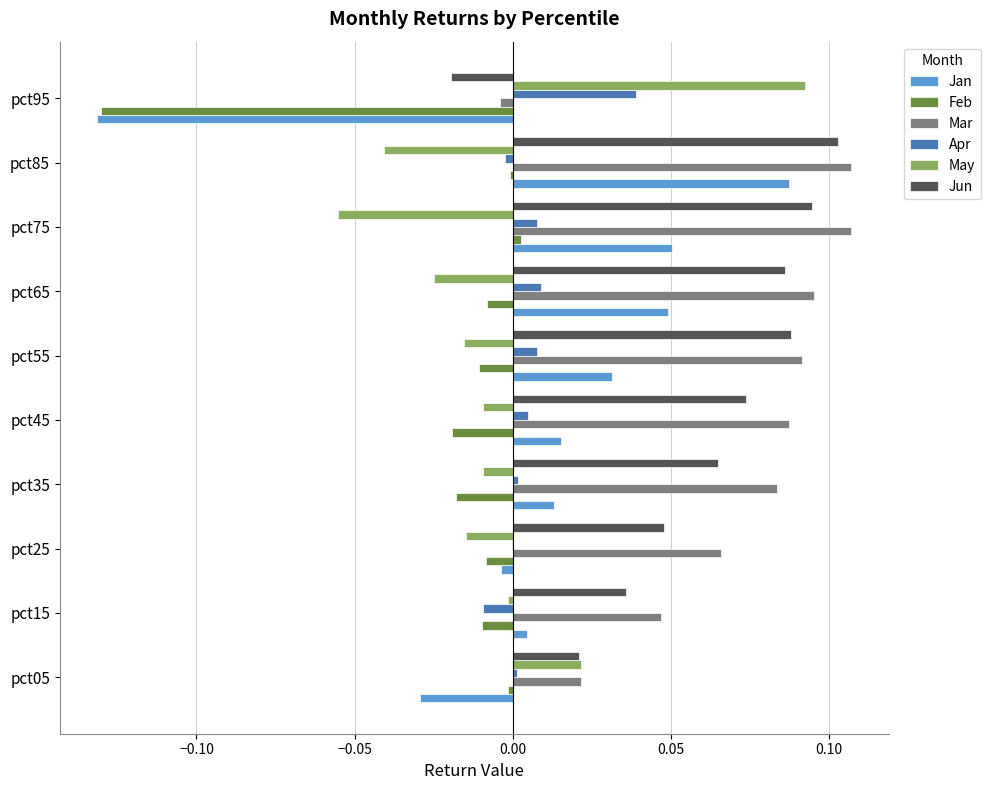

The Jan series shows 0.0 at pct35. True or false?

True